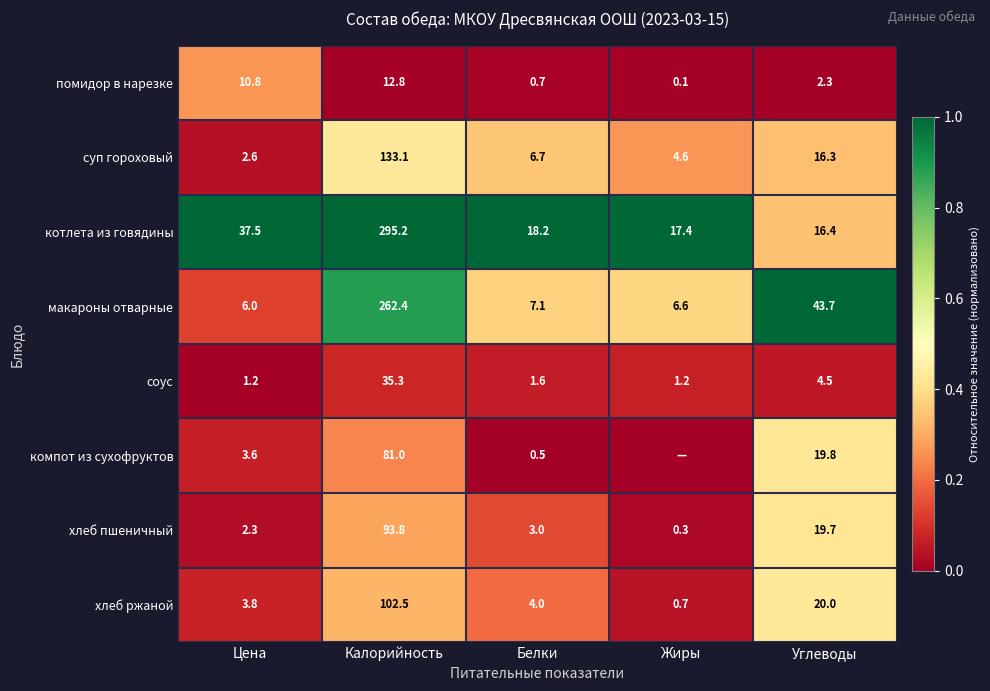

The value of хлеб пшеничный at Цена is 0.0. True or false?

False